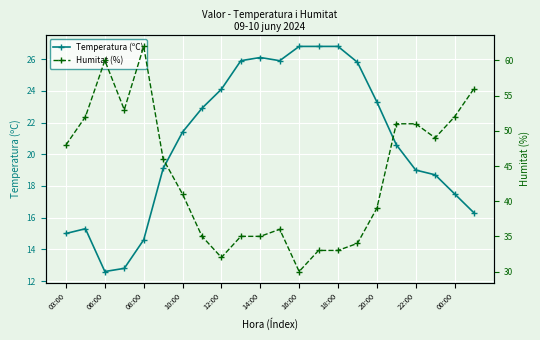

The Temperatura (ºC) series shows 32.0 at 19. True or false?

False